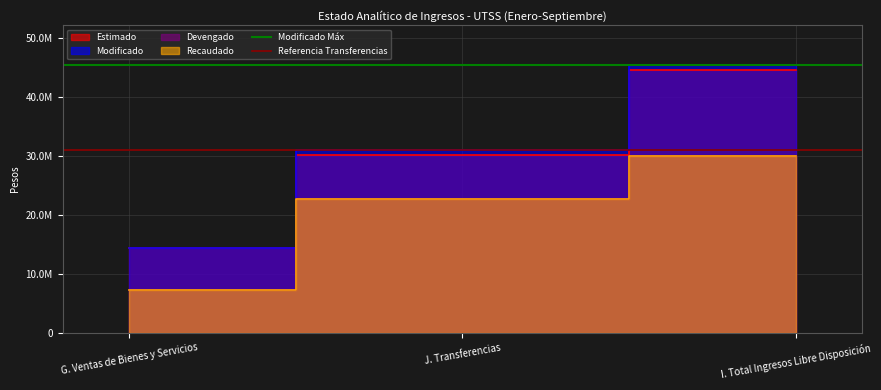

What is the total value across all series at J. Transferencias?

76379096.2